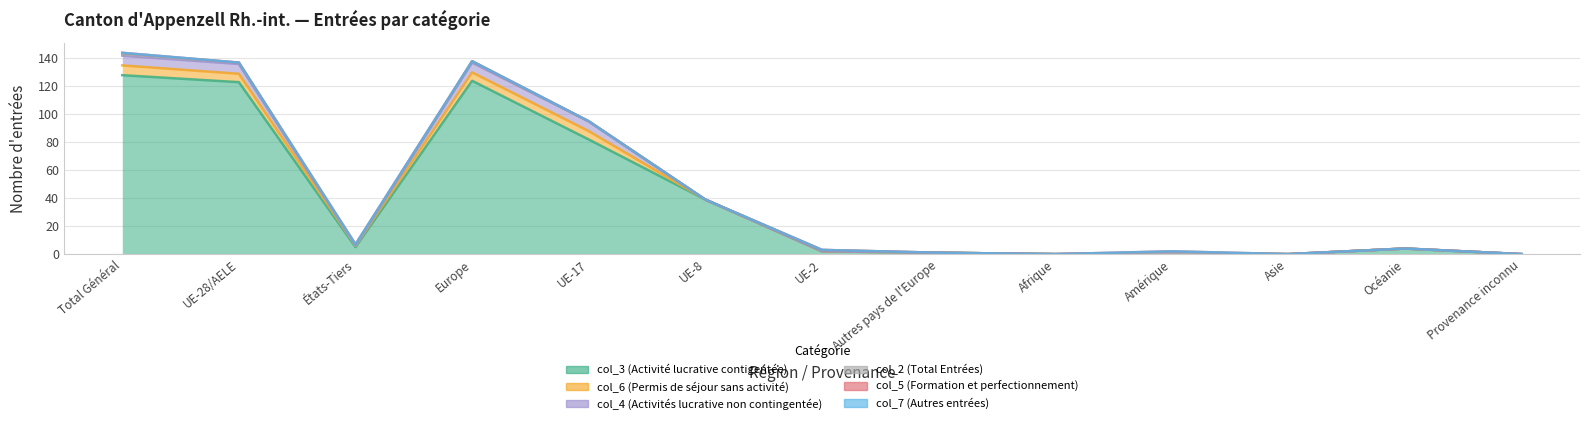

The value of col_5 (Formation et perfectionnement) at Europe is 0. True or false?

True